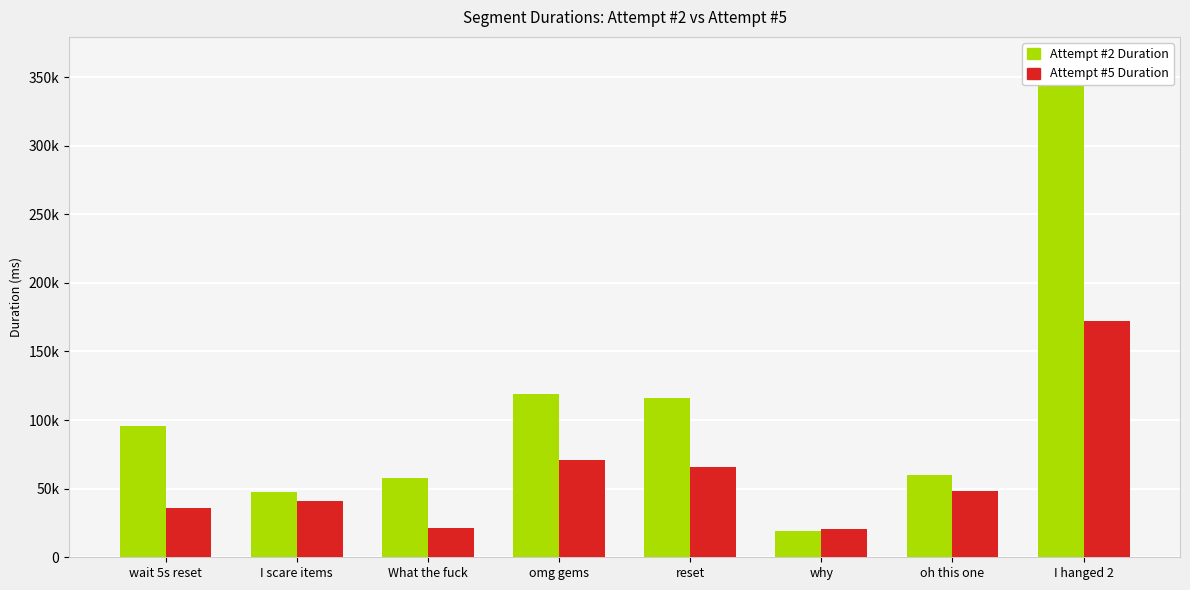

List the labels in order of Attempt #5's Duration (ms) value, smallest first.

why, What the fuck, wait 5s reset, I scare items, oh this one, reset, omg gems, I hanged 2